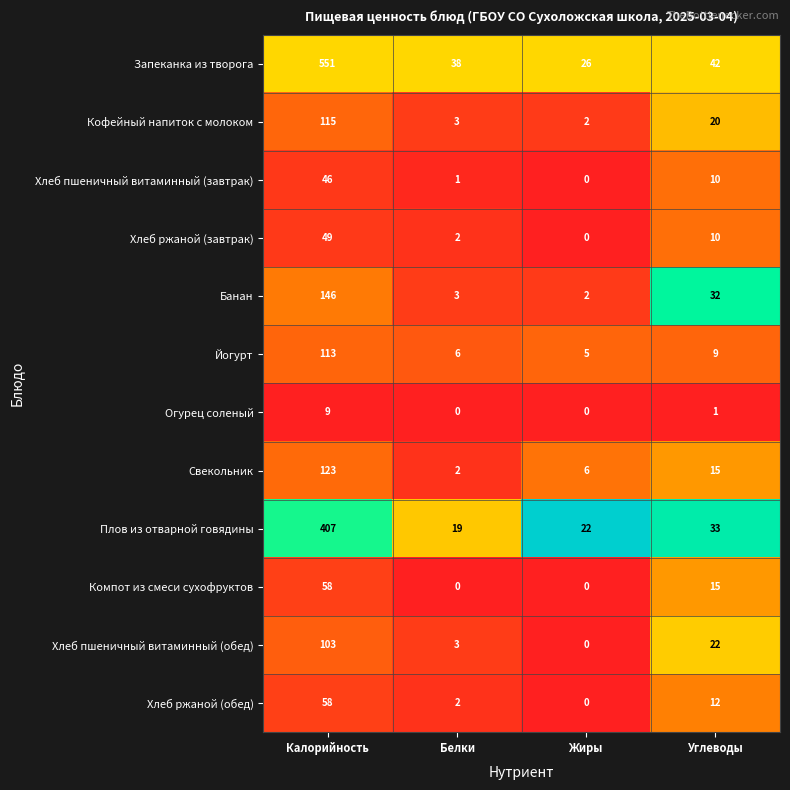

Which label corresponds to the largest value in the chart?

Калорийность